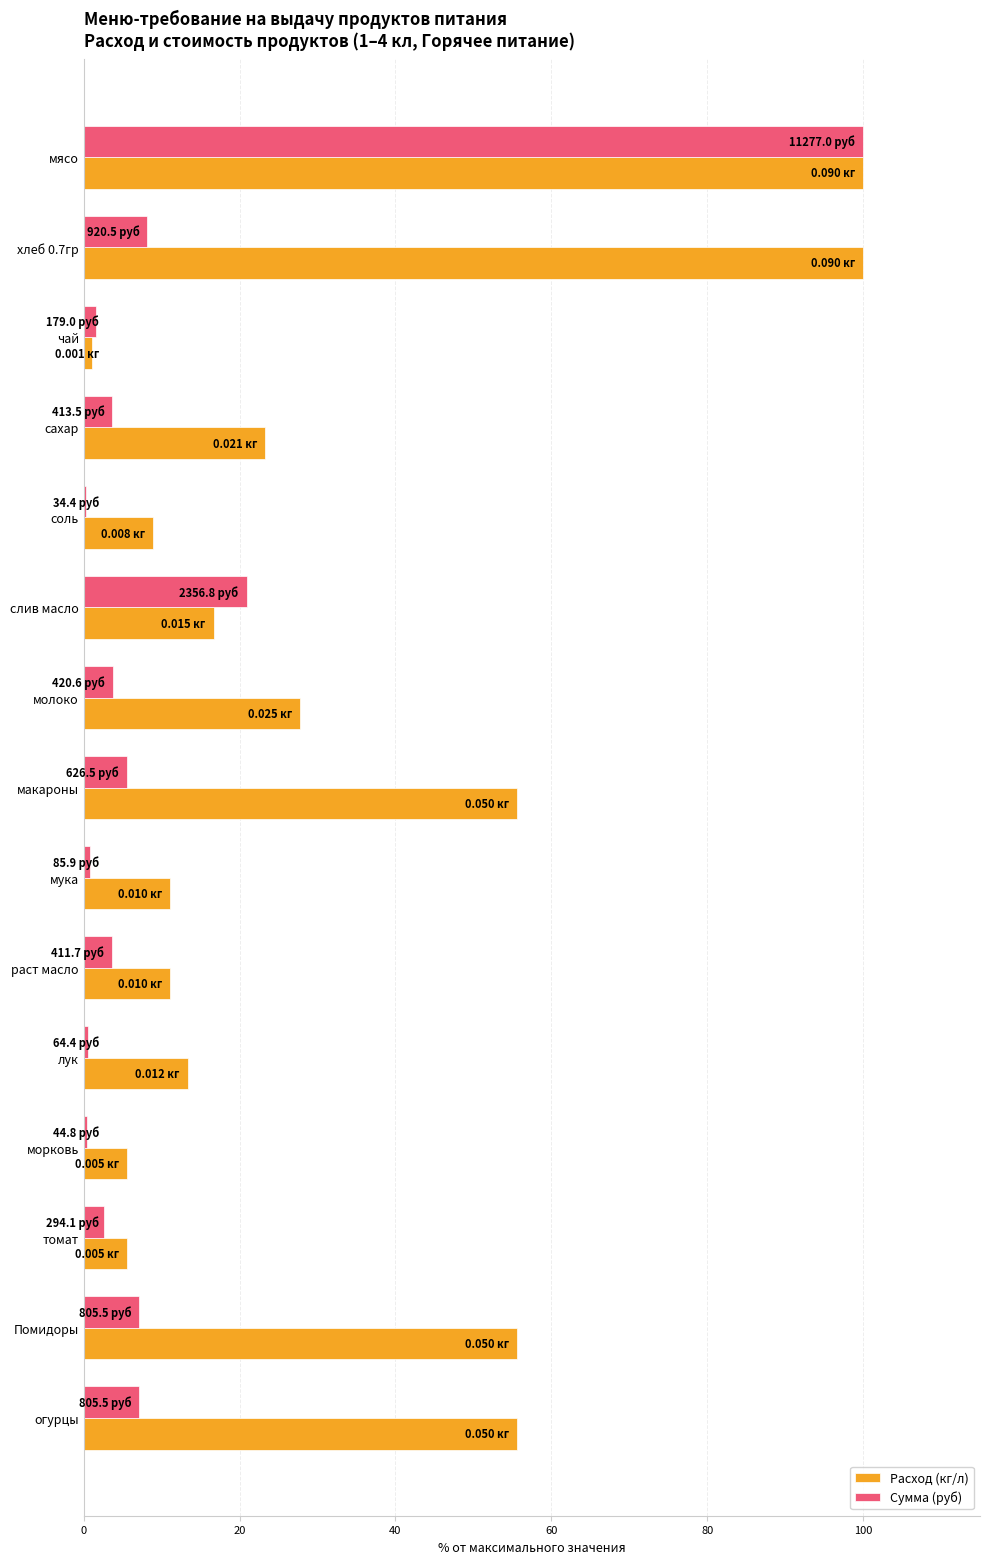

Count the number of data series in this chart.

2